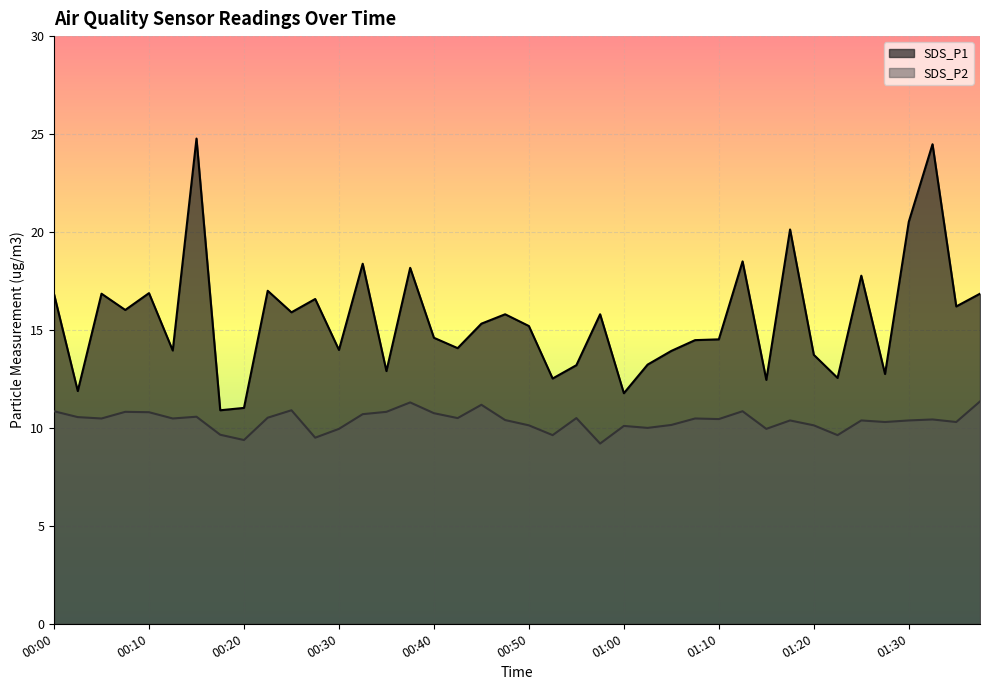

What is the greatest value displayed?

24.8